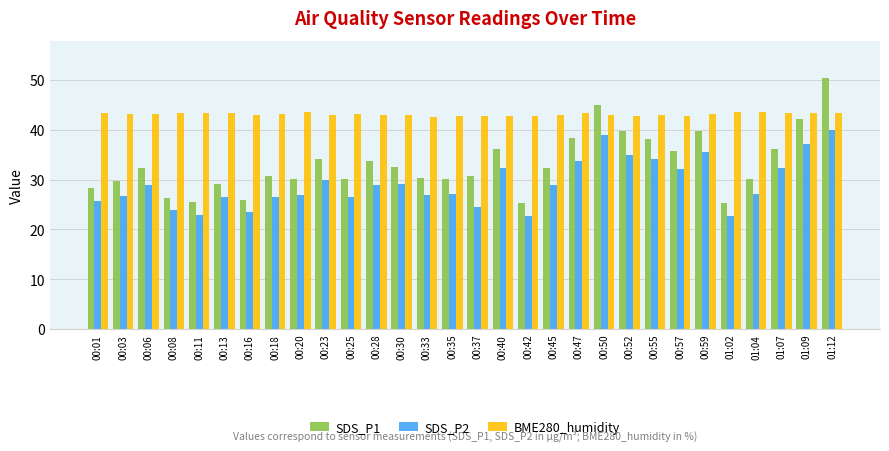

Which series has the widest spread of values?

SDS_P1